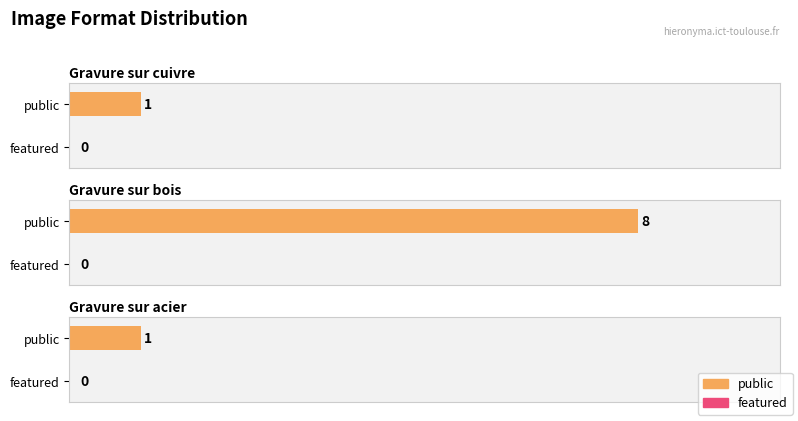

Which series has the largest total across all categories?

public